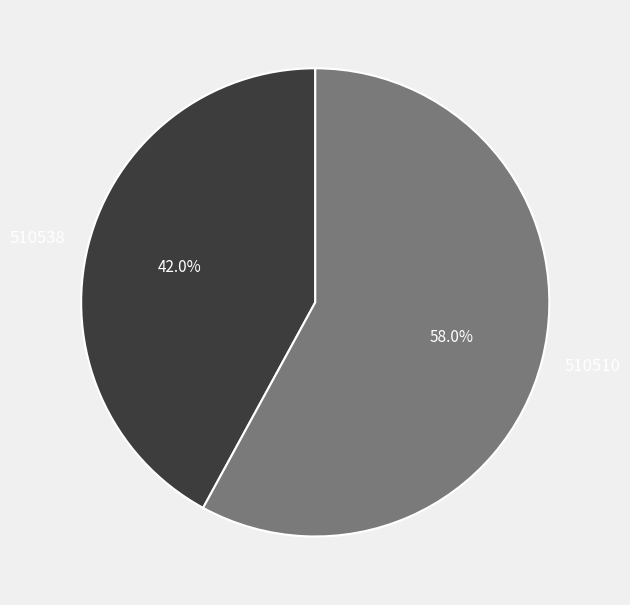

True or false: 510510 accounts for 64% of the total.

False